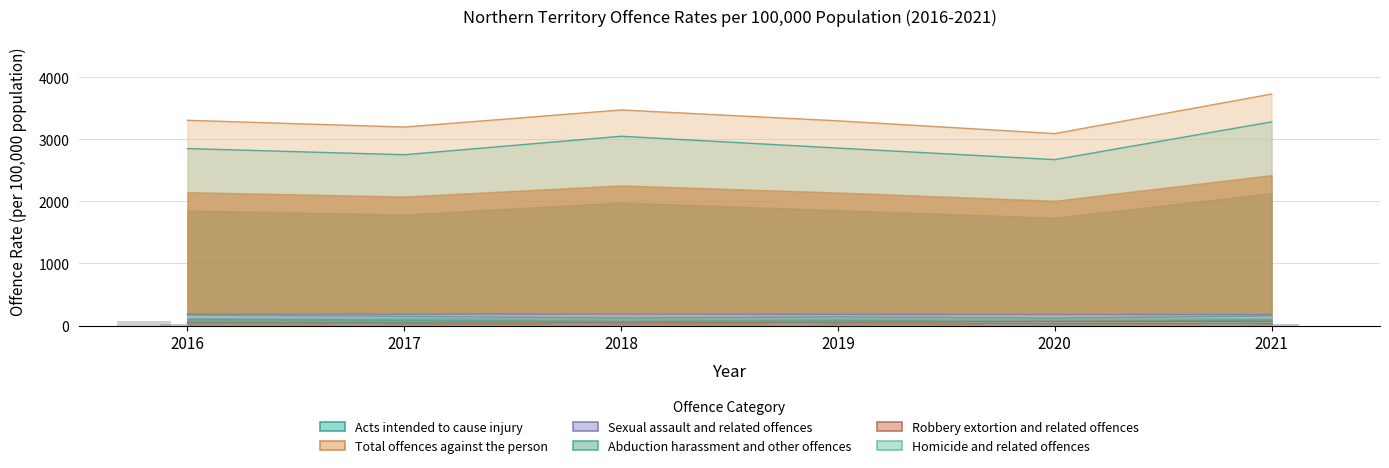

The value of Homicide and related offences at 2016 is 9.0. True or false?

True